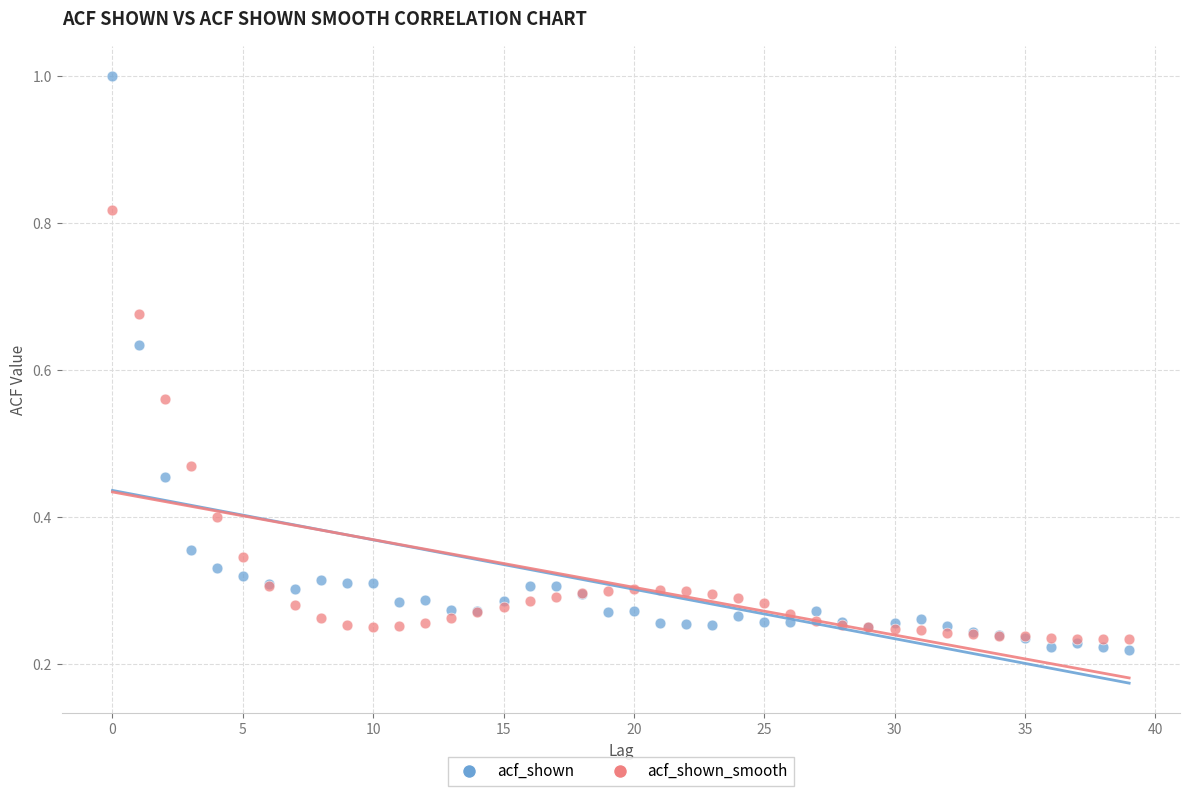

Which series has the largest Y range (max minus min)?

acf_shown